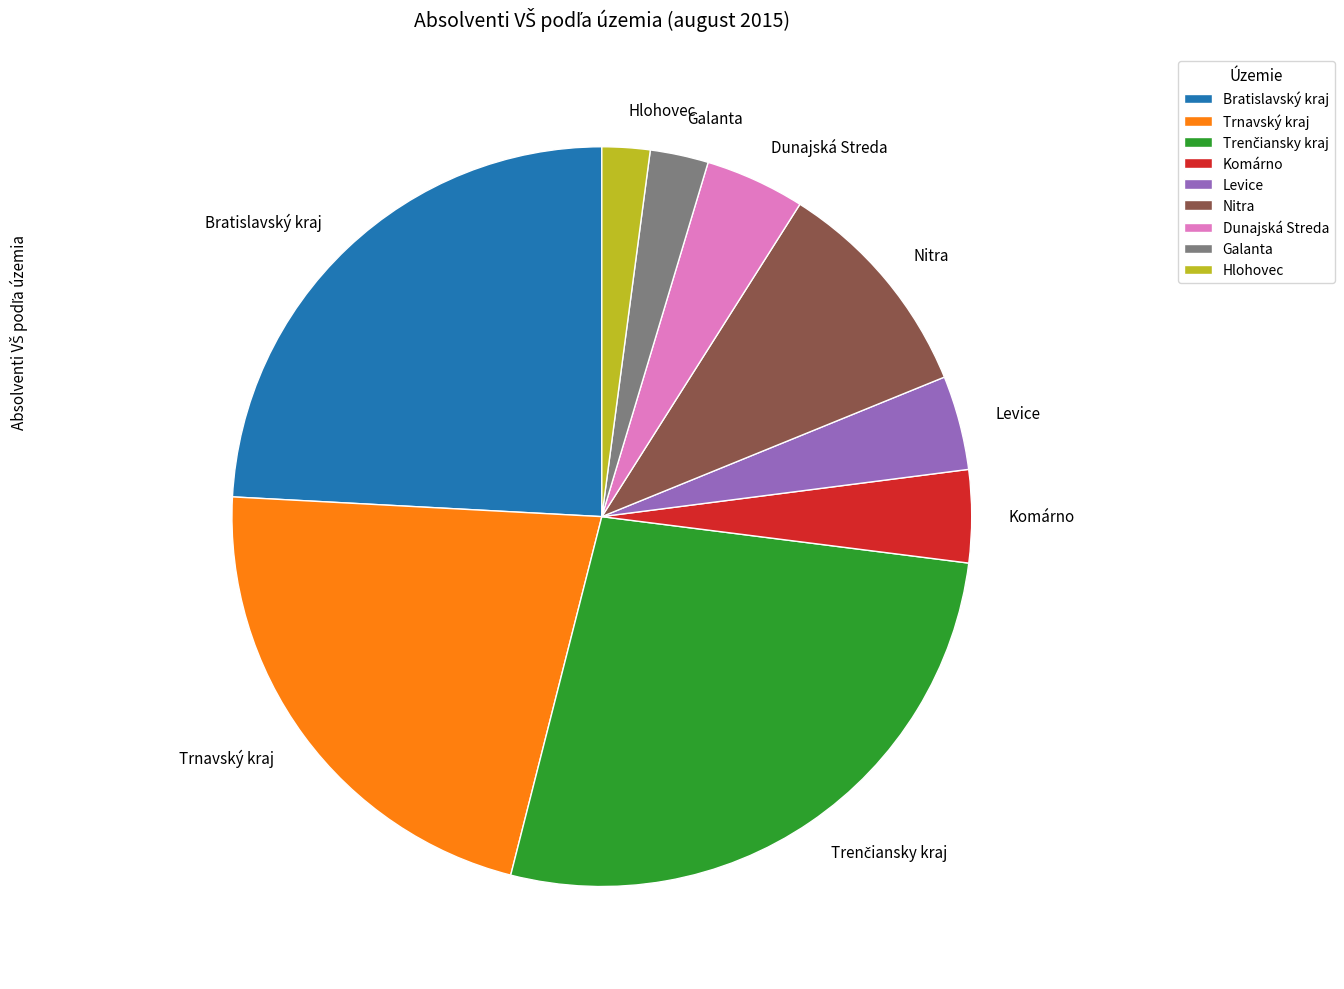

Is the sum of Komárno and Trnavský kraj greater than half?

No